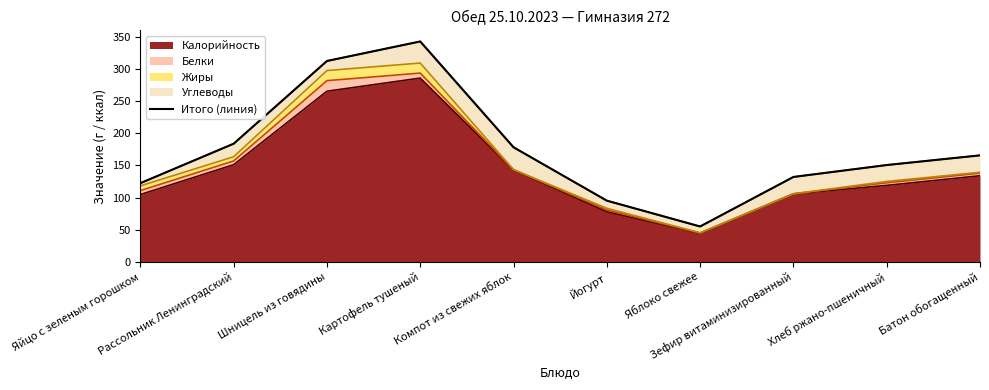

What position from the left is Картофель тушеный?

4